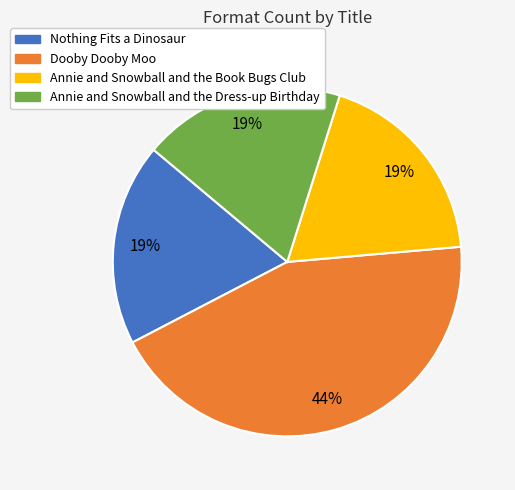

The Dooby Dooby Moo slice represents 44% of the pie. True or false?

True